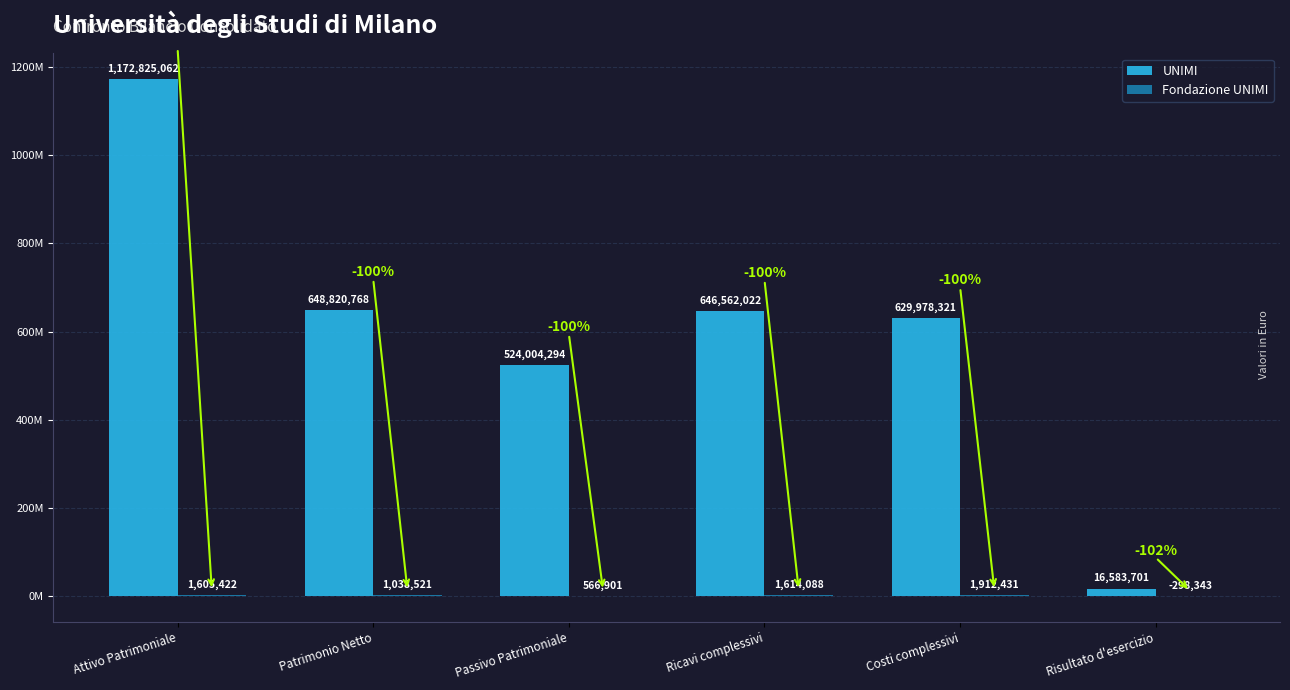

What is the sum of the UNIMI values at Attivo Patrimoniale and Patrimonio Netto?

1821645830